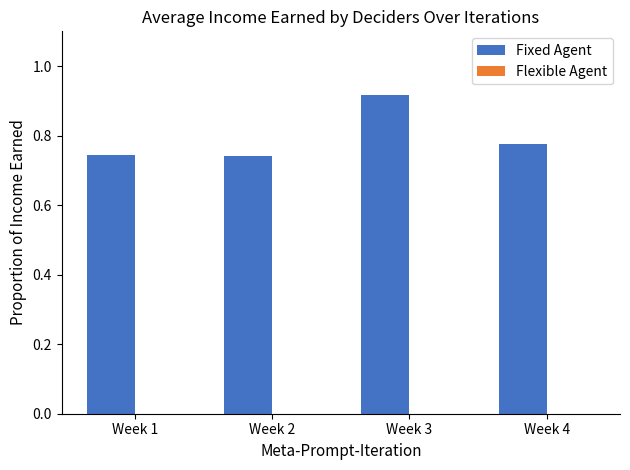

Which has a higher value, Week 2 or Week 3?

Week 3